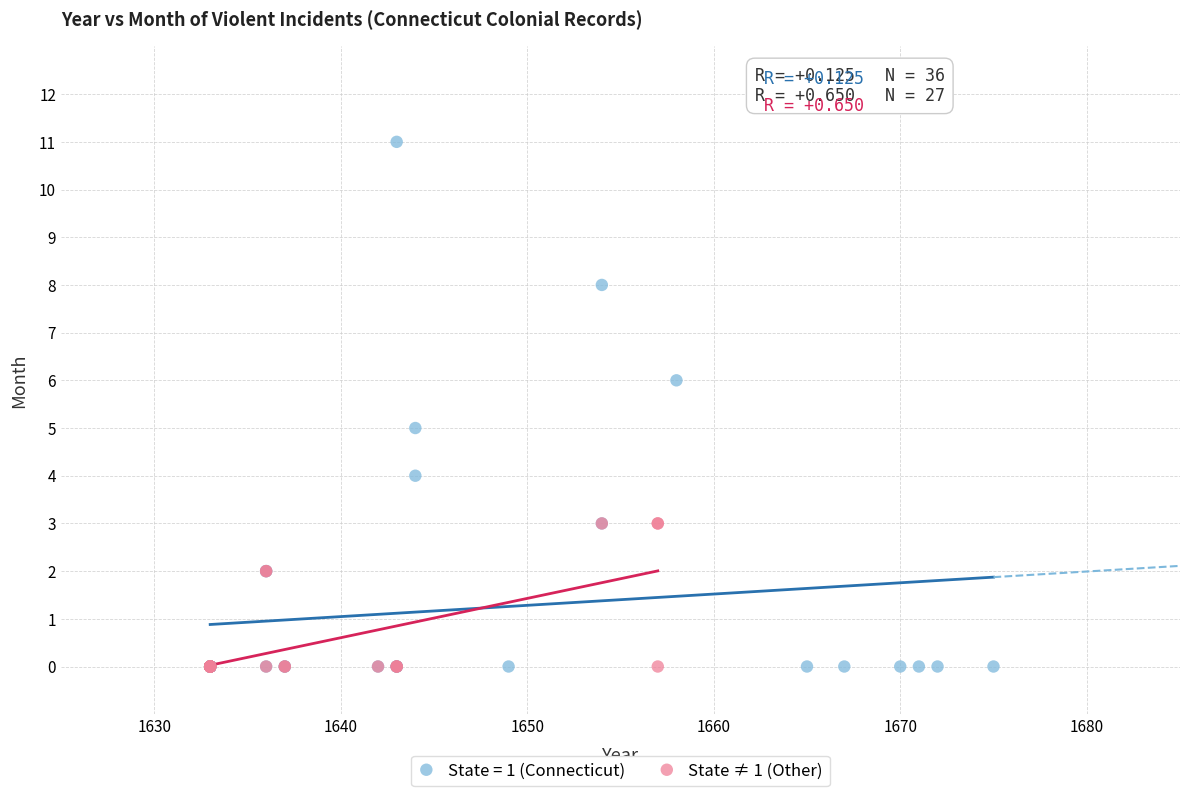

Which series reaches the maximum Y coordinate?

State = 1 (Connecticut)